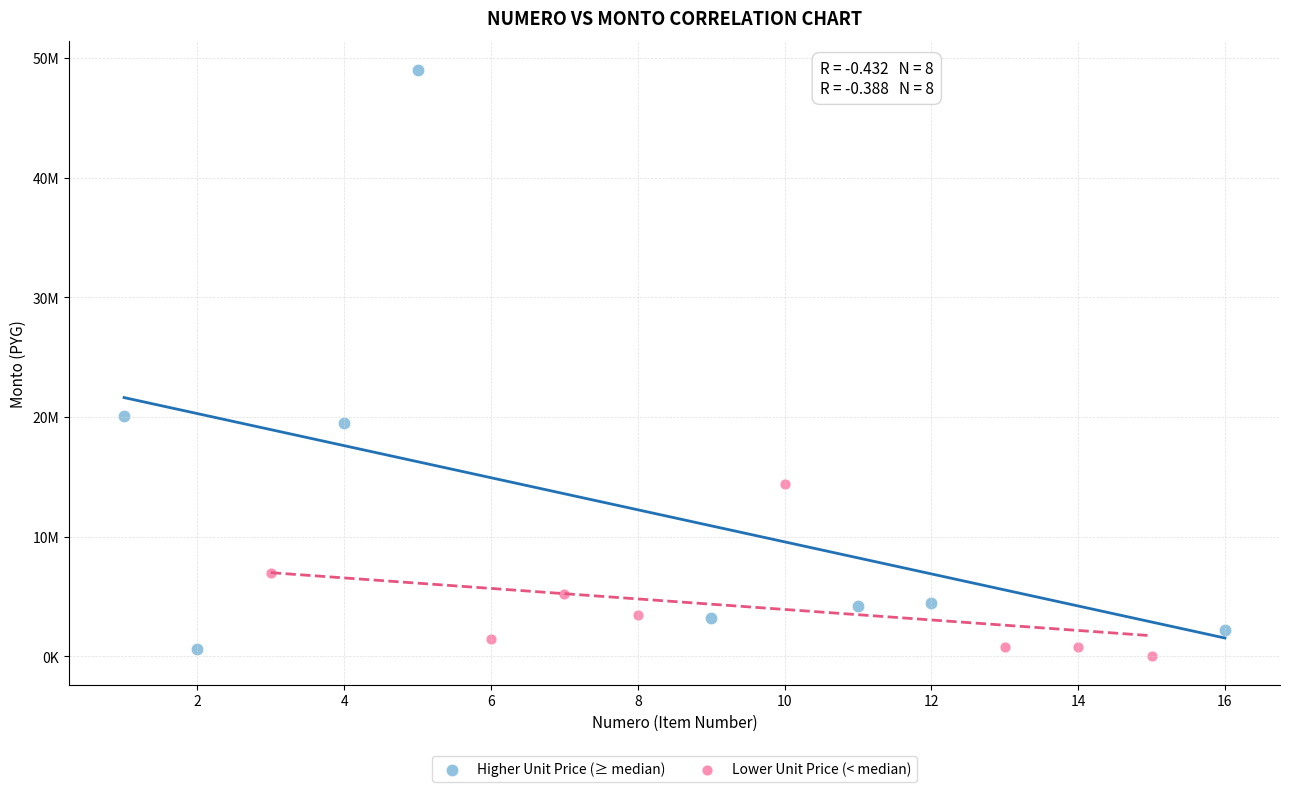

What are all the series names shown in the legend?

Higher Unit Price (≥ median), Lower Unit Price (< median)